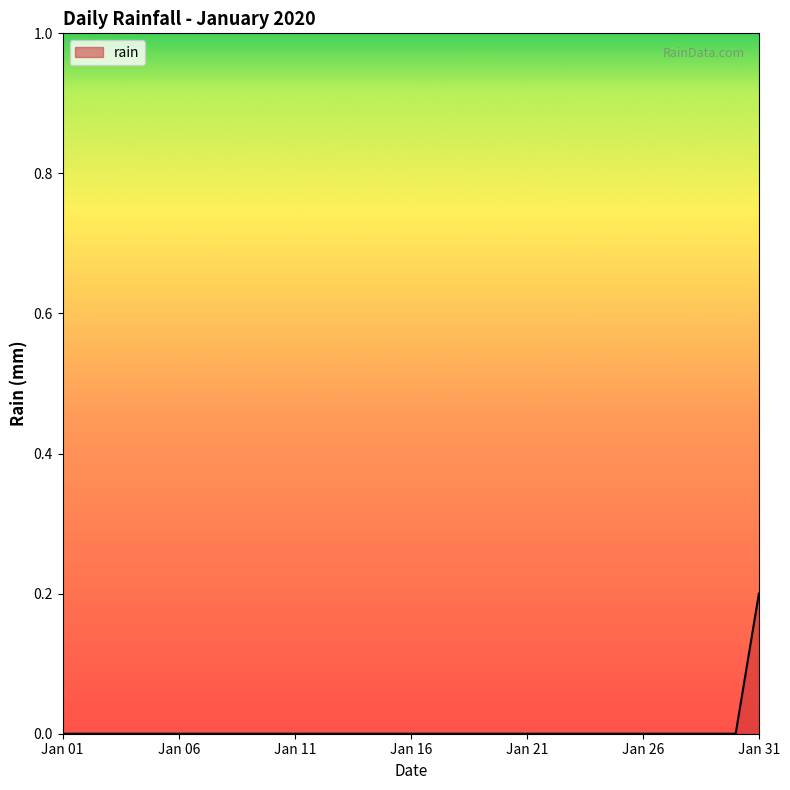

The chart shows a value of 0.0 at Jan 21. True or false?

True